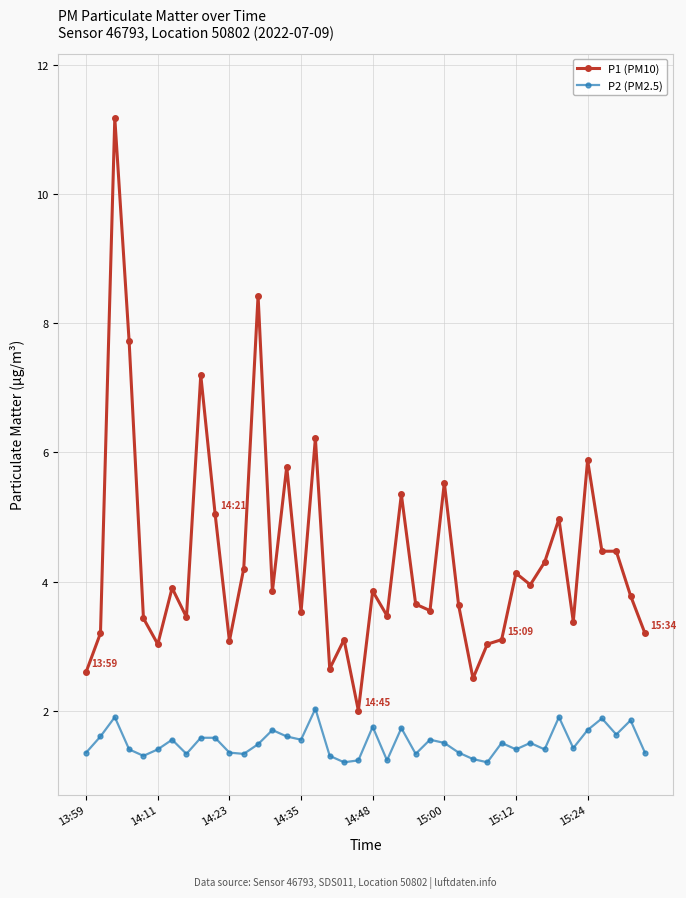

How many series are shown in this chart?

2